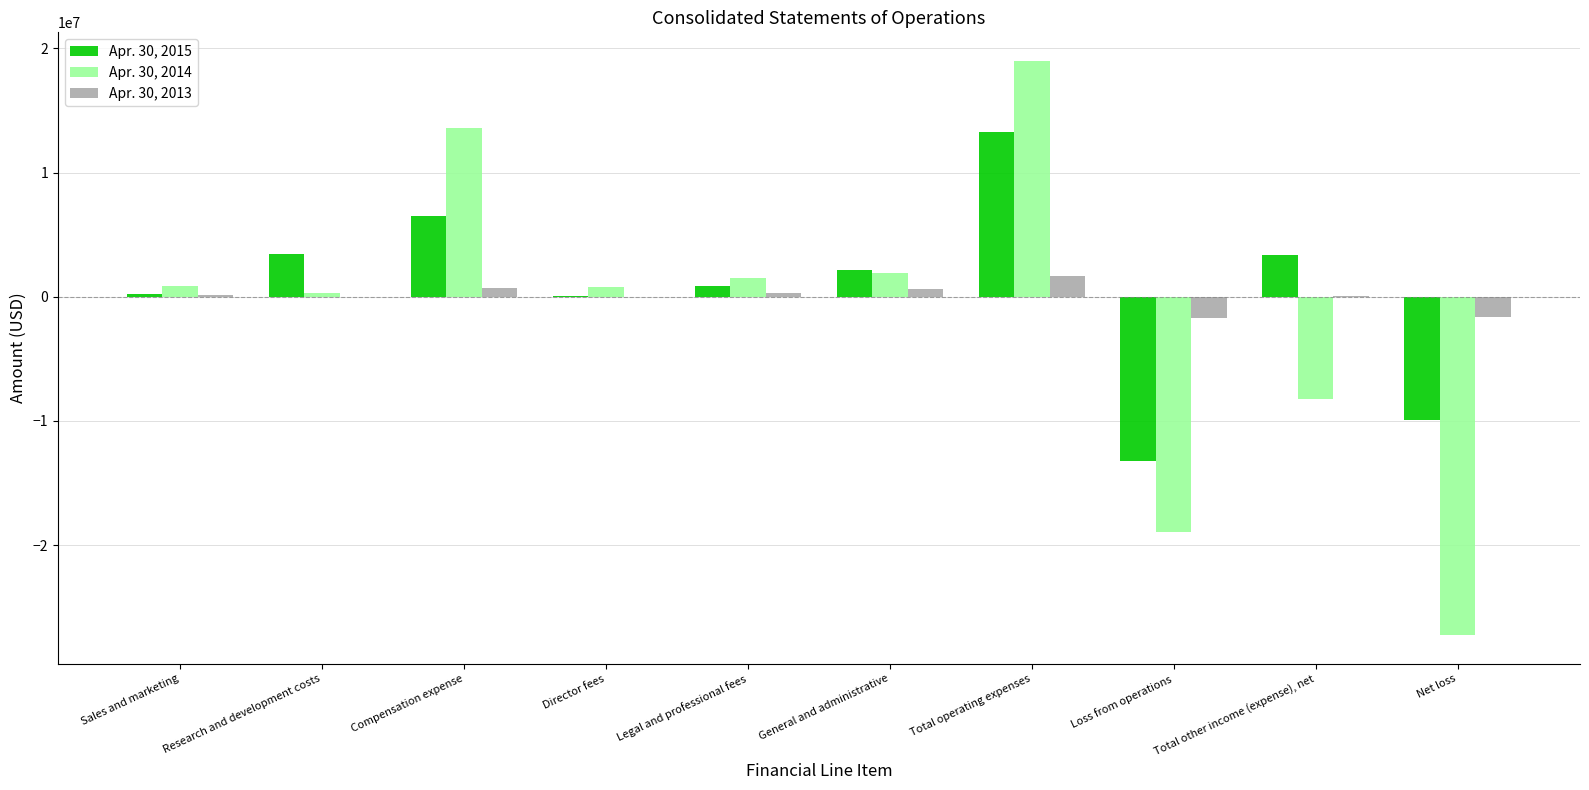

The value of Apr. 30, 2015 at Loss from operations is -13260735. True or false?

True